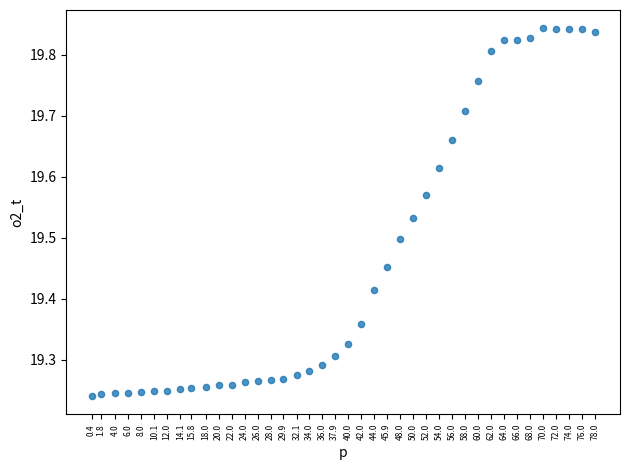

What is the range of Y values (max minus min)?

0.6